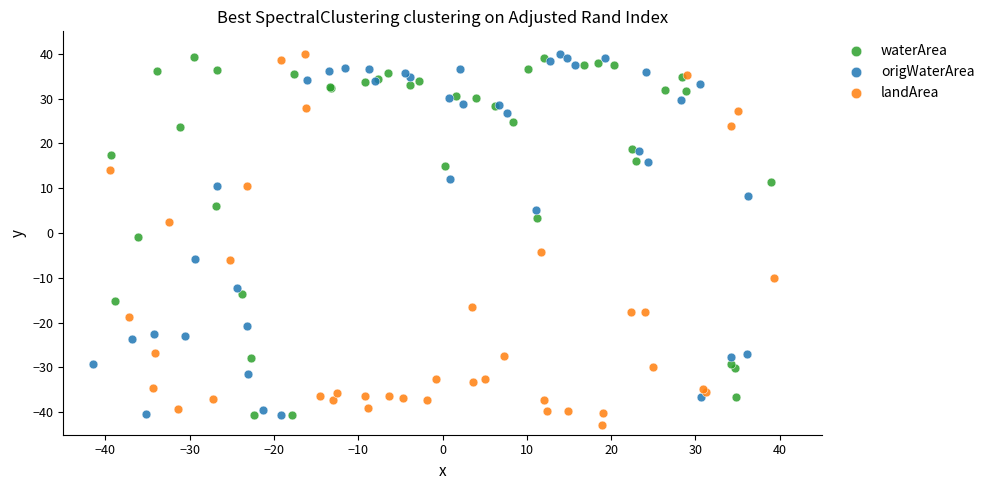

Which series reaches the minimum Y coordinate?

landArea